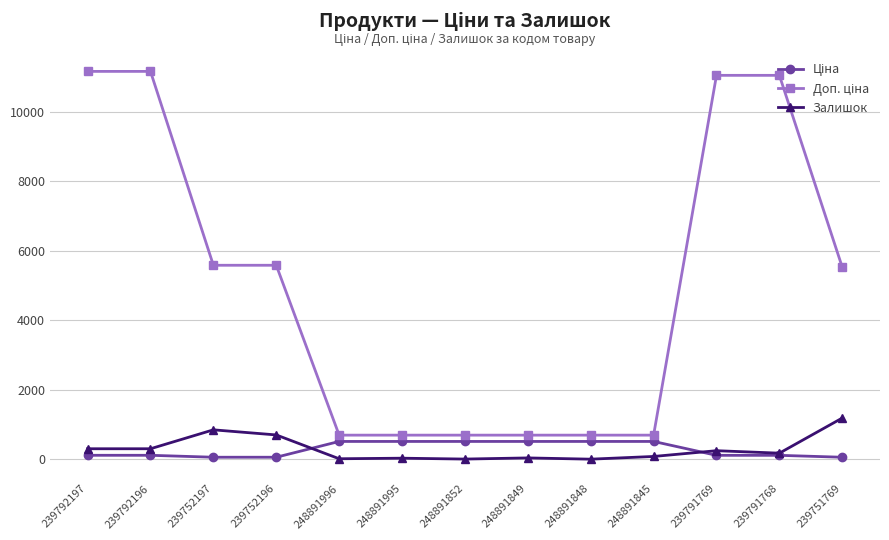

At how many categories does at least one series exceed 4246?

7